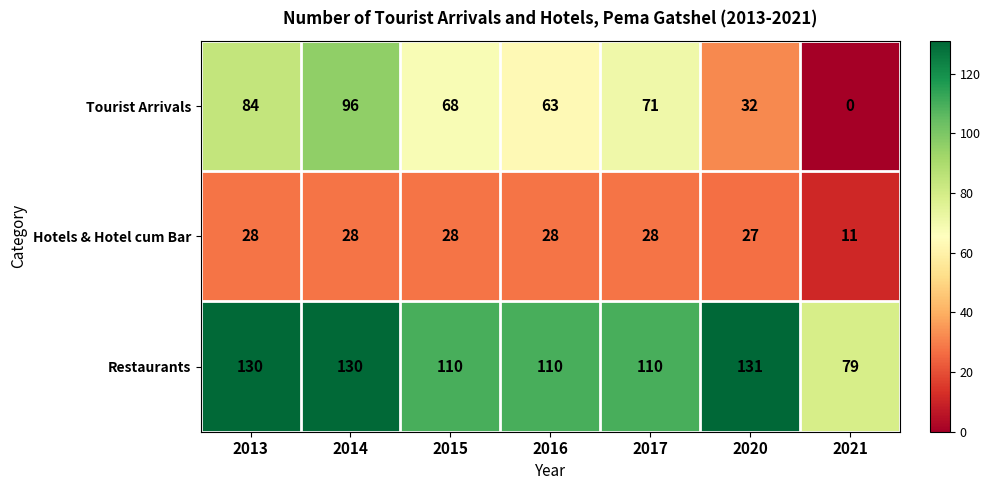

True or false: Restaurants has a value of 188 at 2015.

False